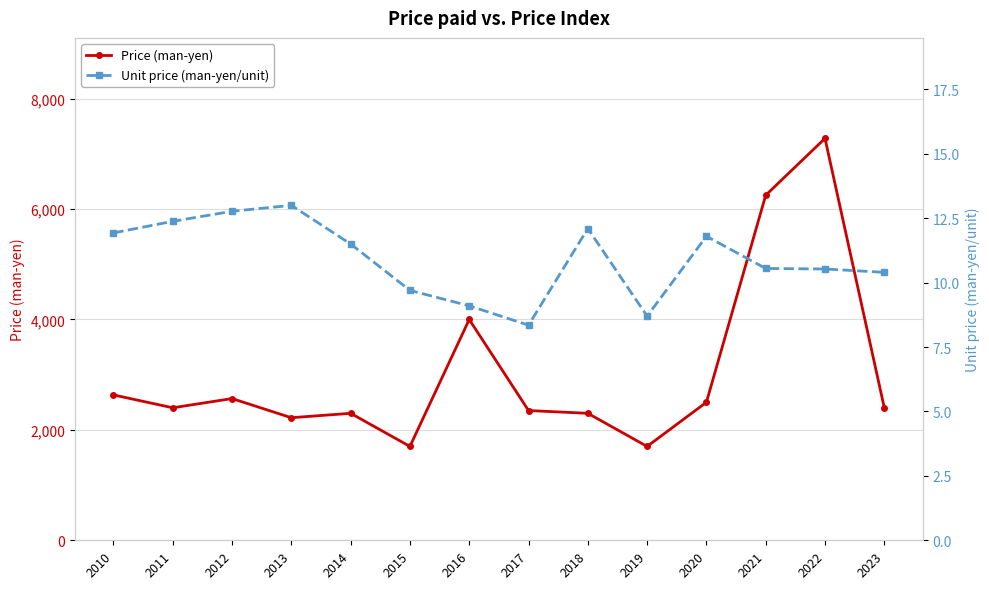

What is the total value across all series at 2019?

1708.7